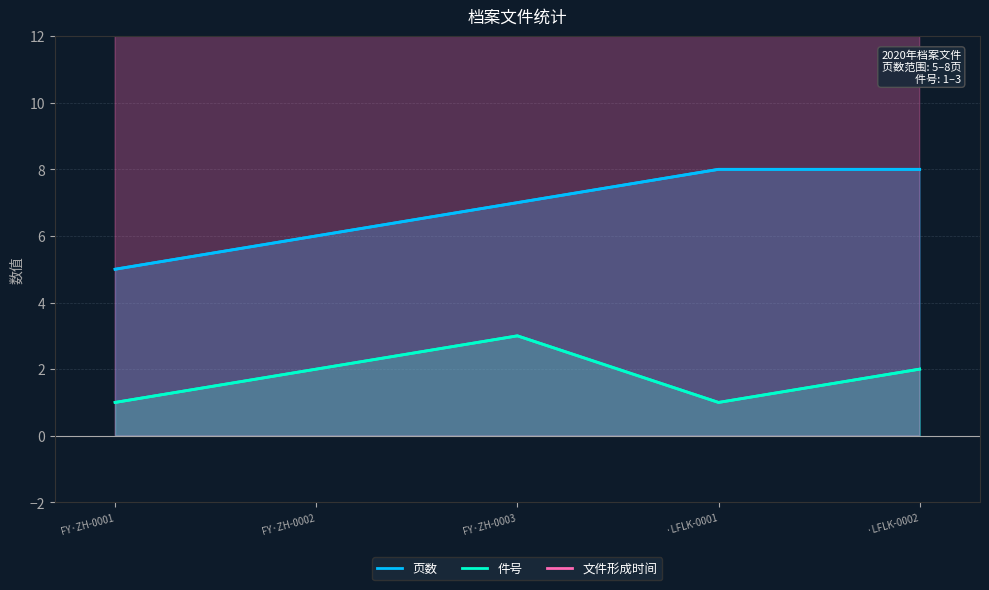

What is the highest value of the 件号 series?

3